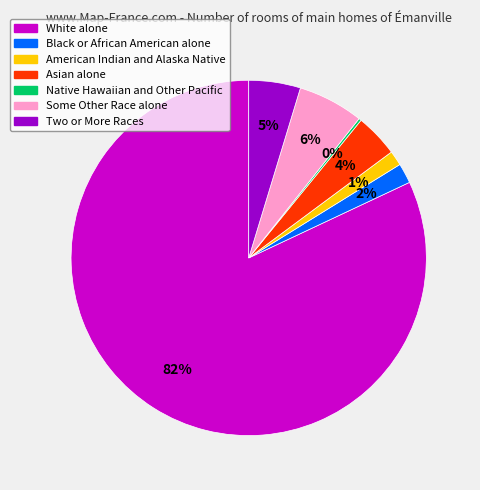

The American Indian and Alaska Native slice represents 15% of the pie. True or false?

False